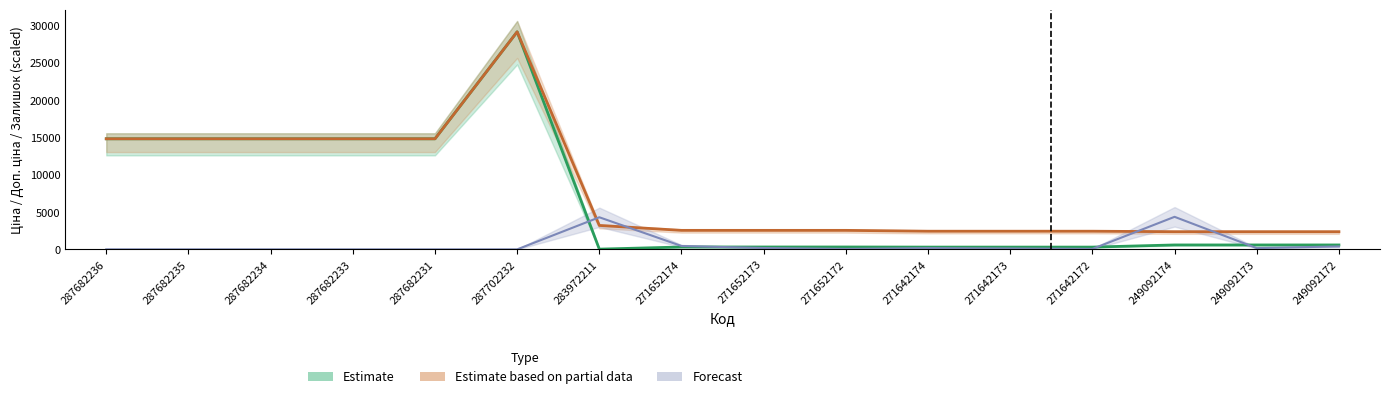

How many interior local peaks does the Доп. ціна series have?

1